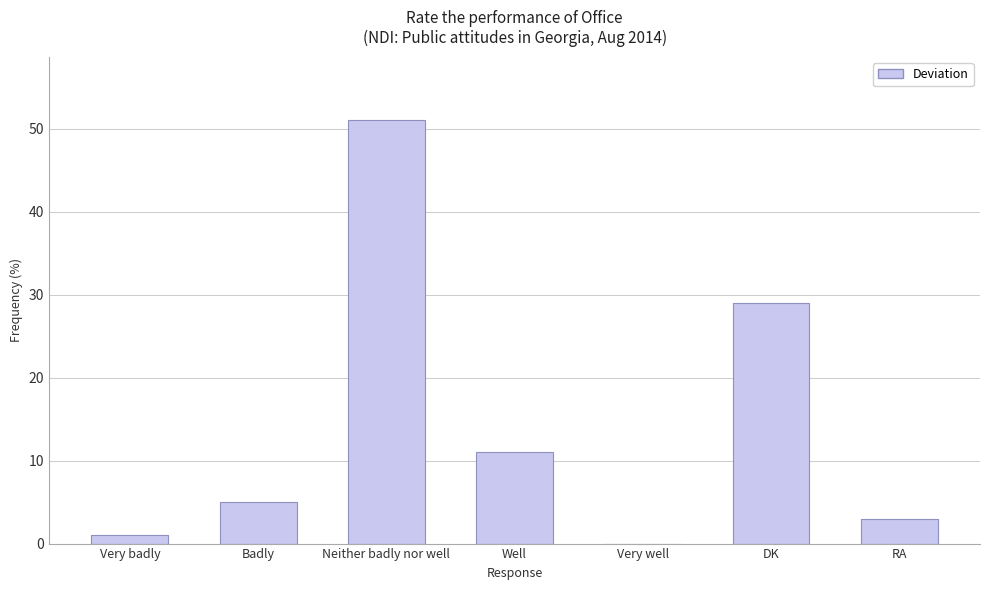

Which category has the highest value across all series?

Neither badly nor well